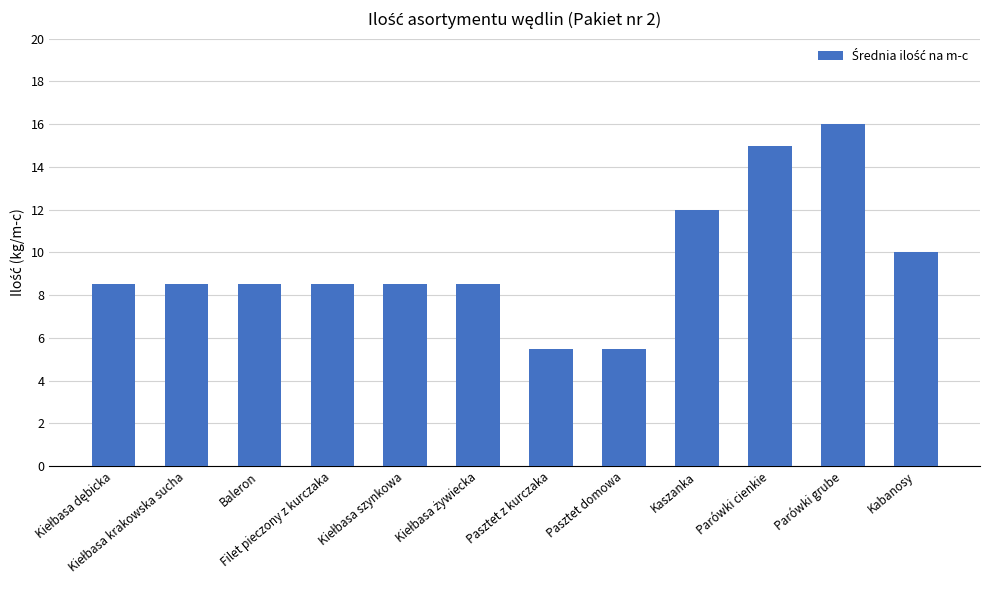

What is the ratio of the value at Filet pieczony z kurczaka to the value at Pasztet domowa?

1.5